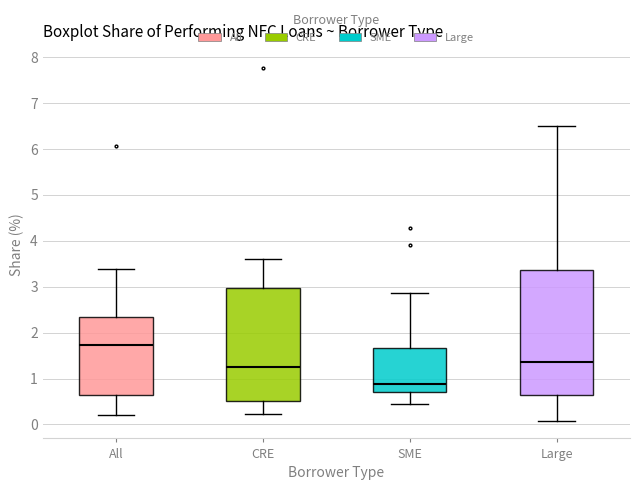

Which box's median line is the highest?

All